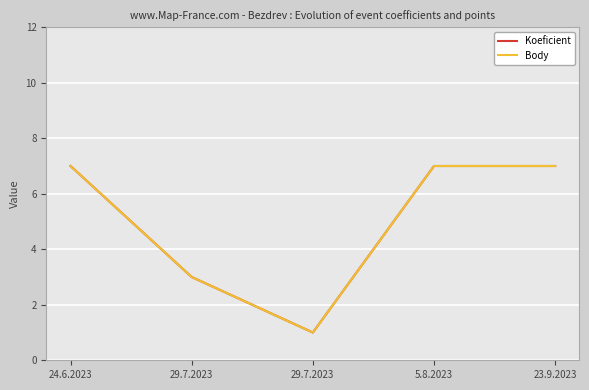

True or false: Body and Koeficient intersect in this chart.

False